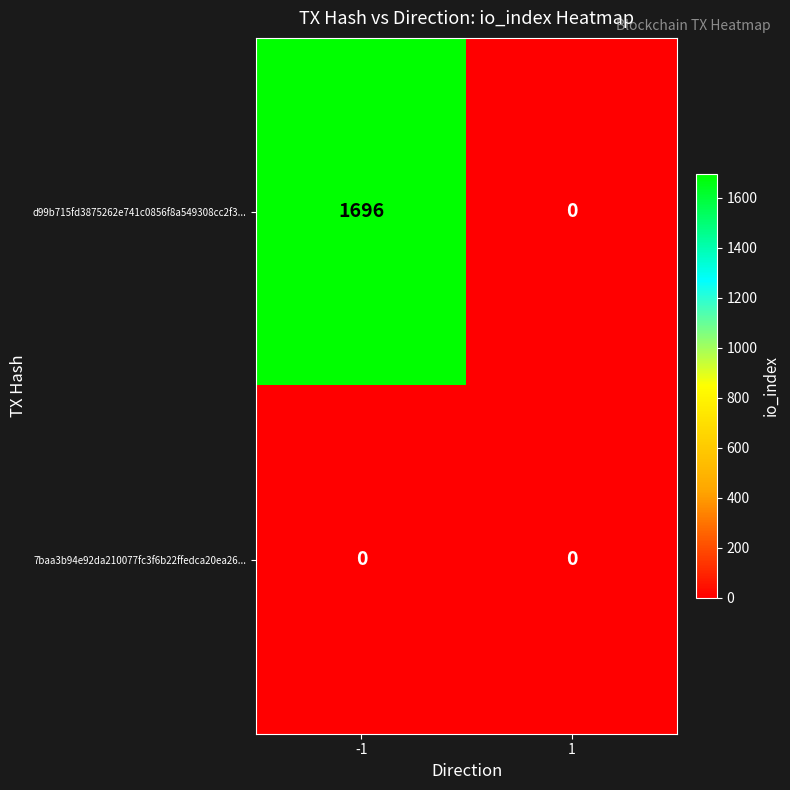

What is the sum of all d99b715fd3875262e741c0856f8a549308cc2f3... values?

1696